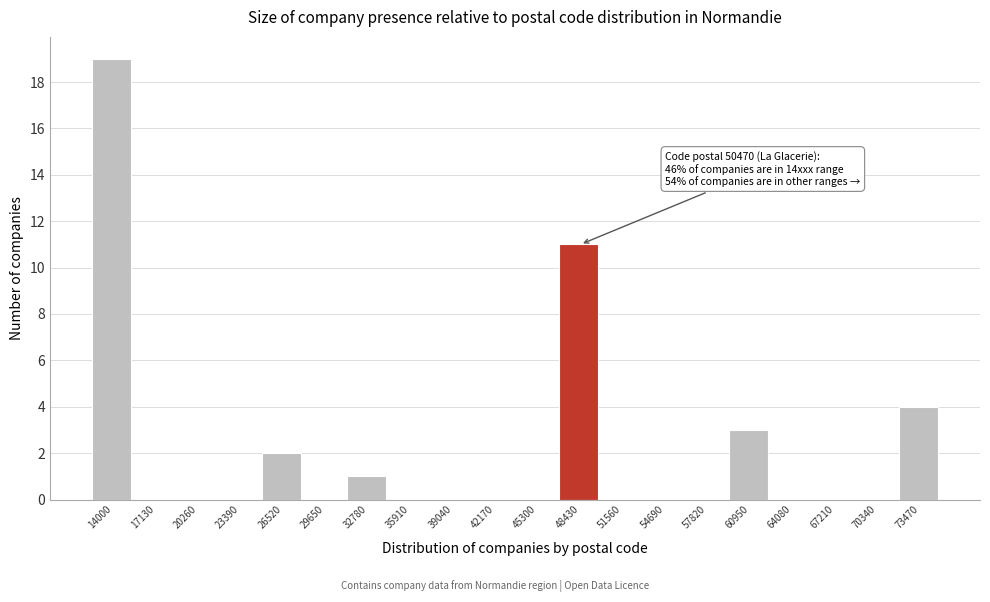

Reading left to right, extract all data points from this chart.

14000=19	17130=0	20260=0	23390=0	26520=2	29650=0	32780=1	35910=0	39040=0	42170=0	45300=0	48430=11	51560=0	54690=0	57820=0	60950=3	64080=0	67210=0	70340=0	73470=4